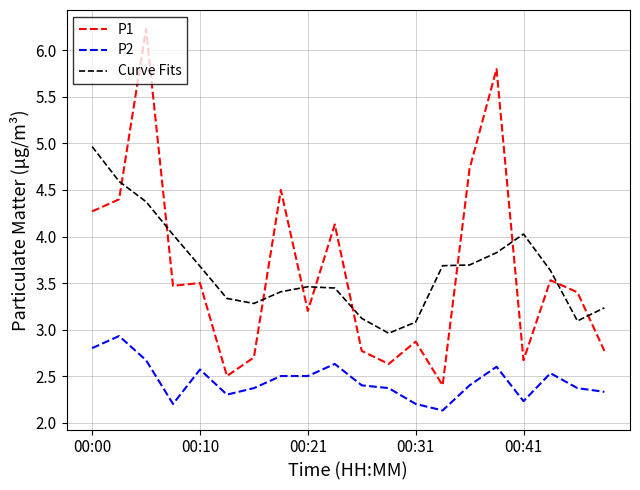

What is the minimum value for P2?

2.1